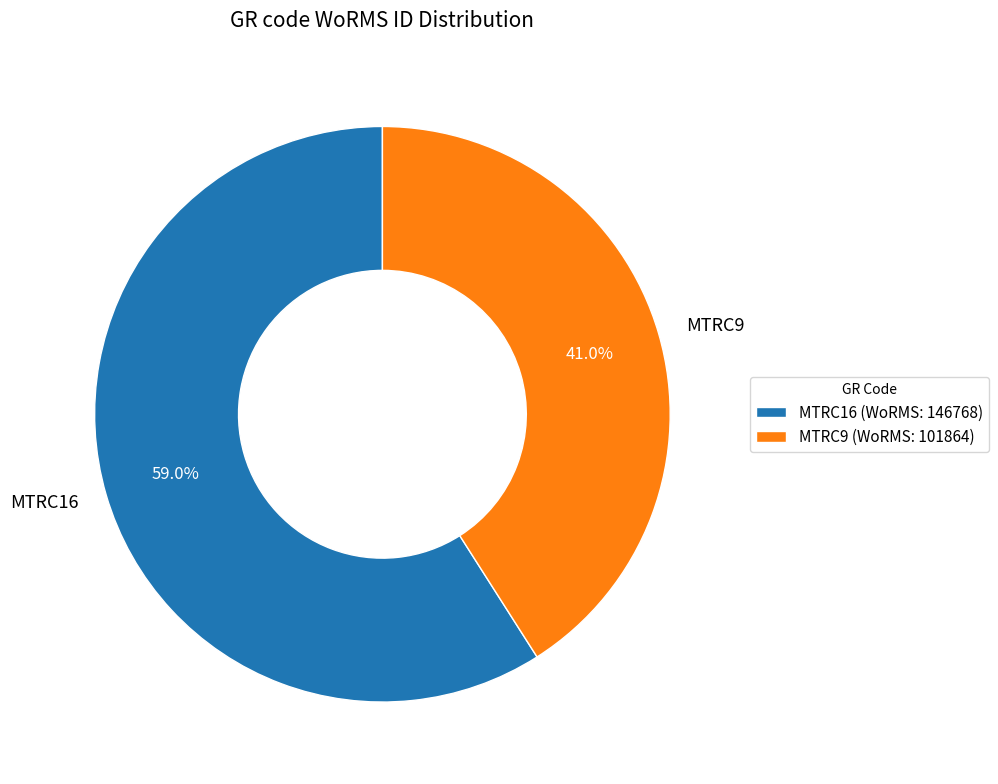

Rank the categories by value from highest to lowest.

MTRC16, MTRC9